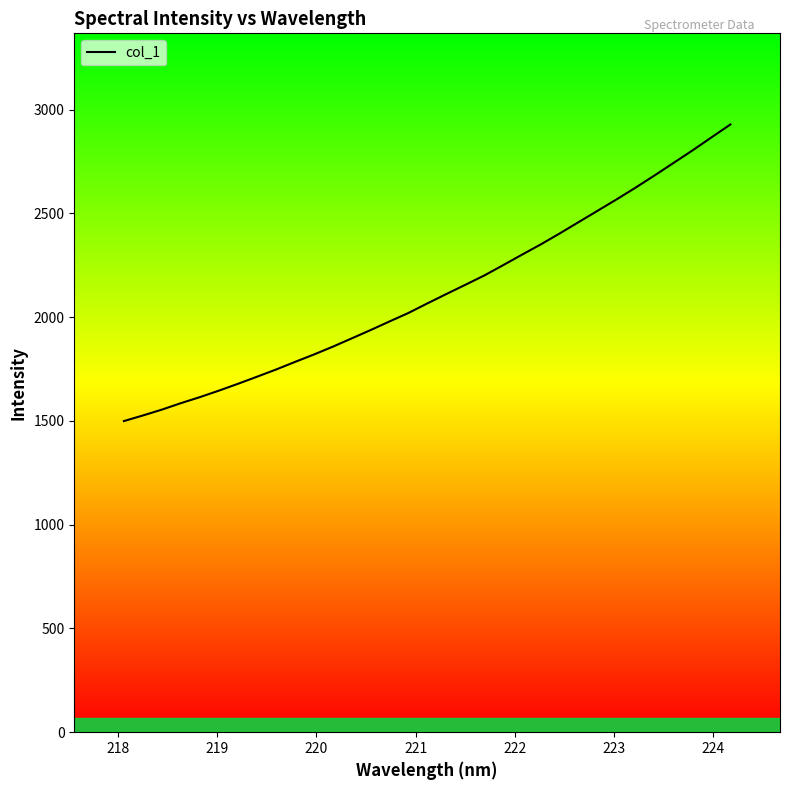

What is the average value?

2118.0